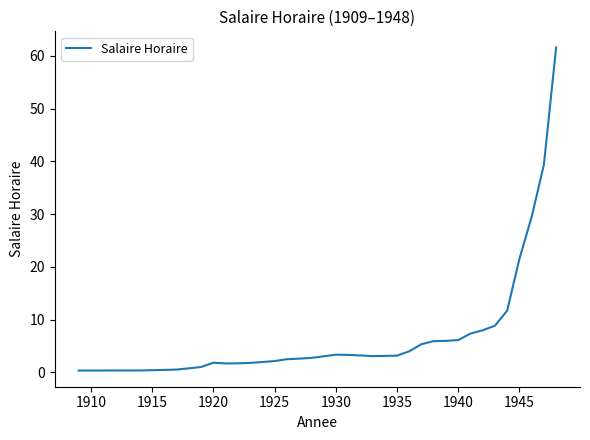

What is the difference between the maximum and minimum values?

61.3